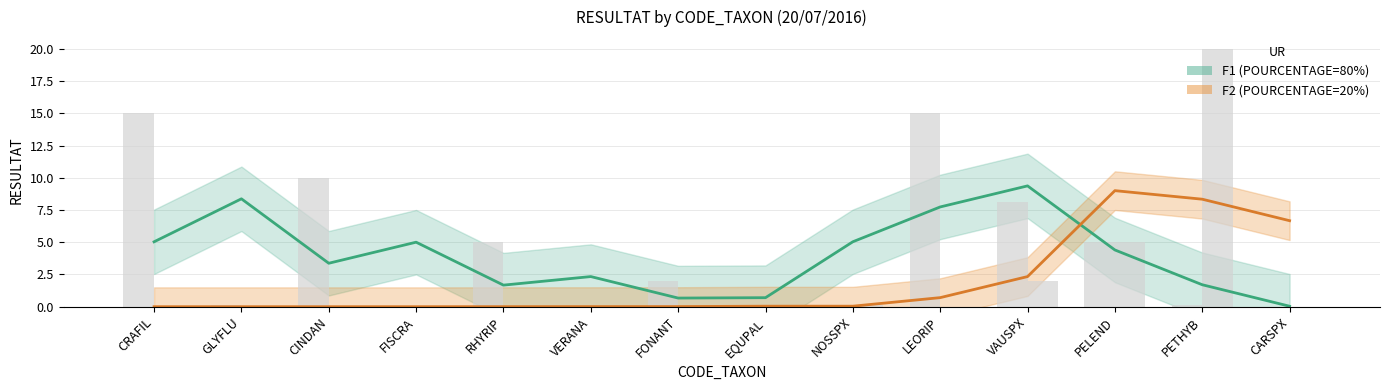

Which series has the largest total across all categories?

F1 (POURCENTAGE=80%)